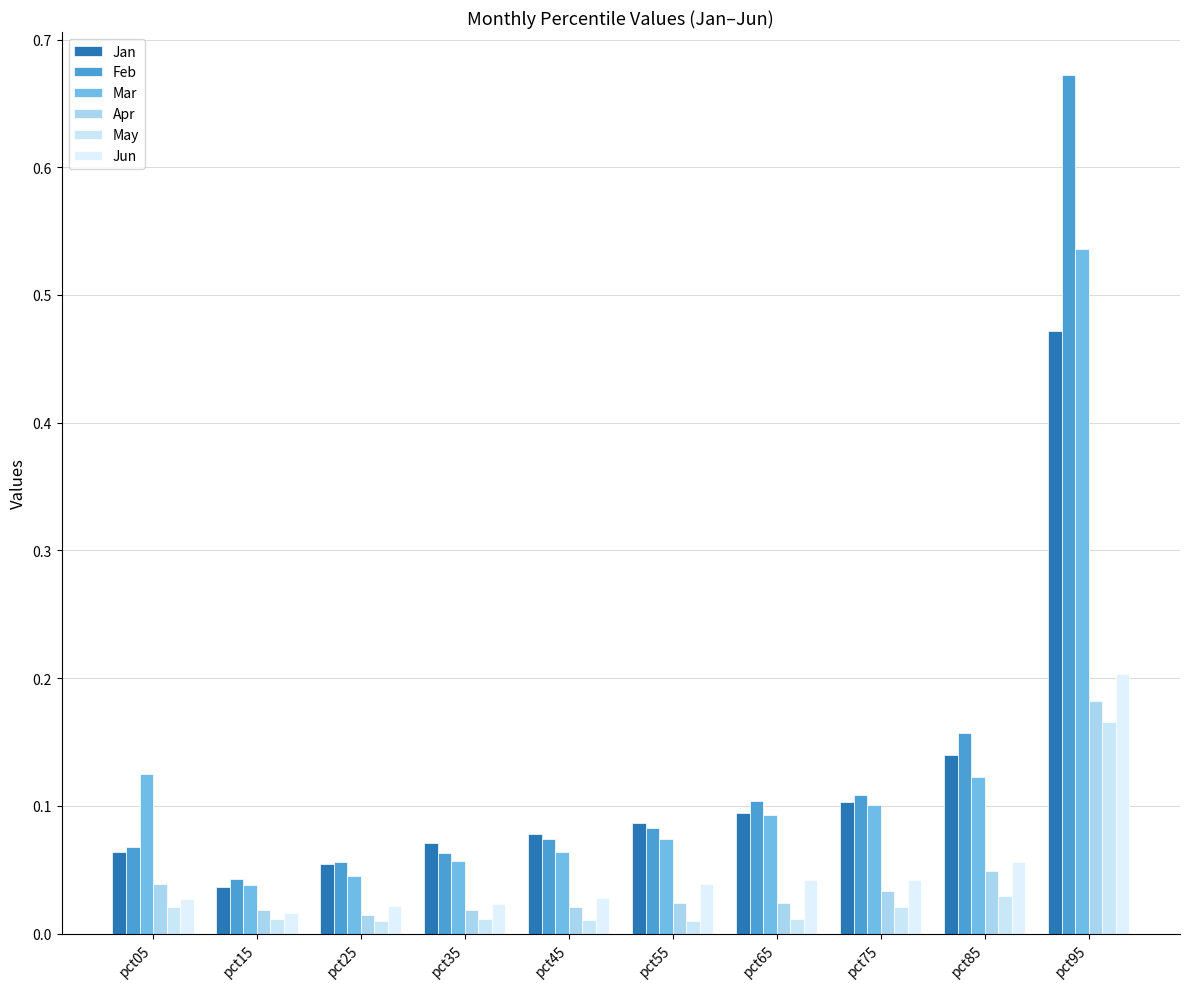

Are the bars grouped side by side (vs. stacked)?

Yes